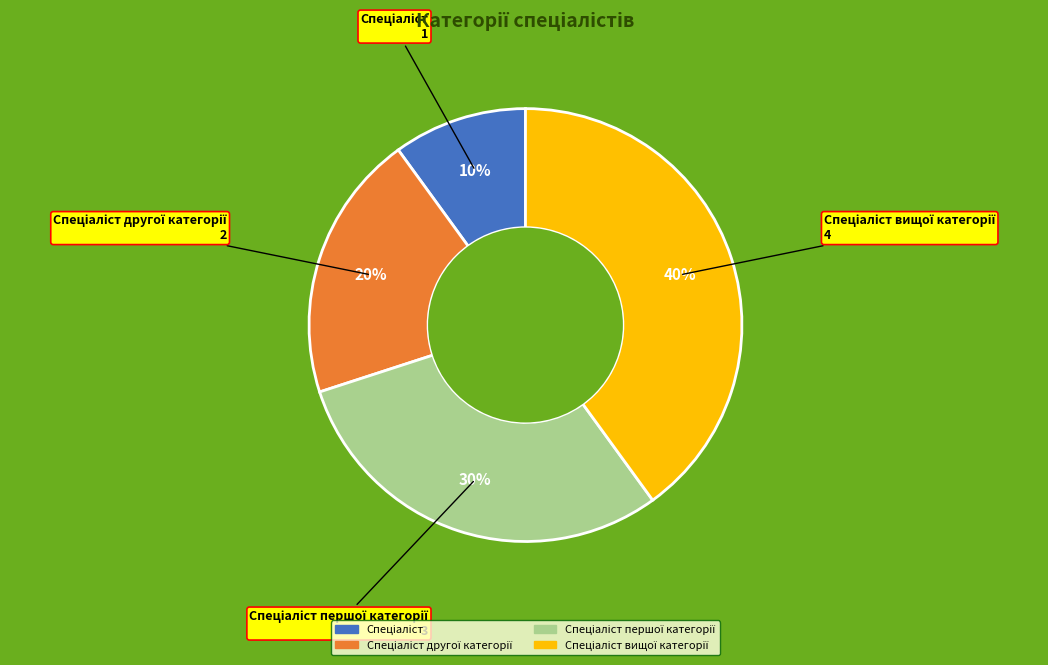

Is there any slice that represents more than half of the pie?

No